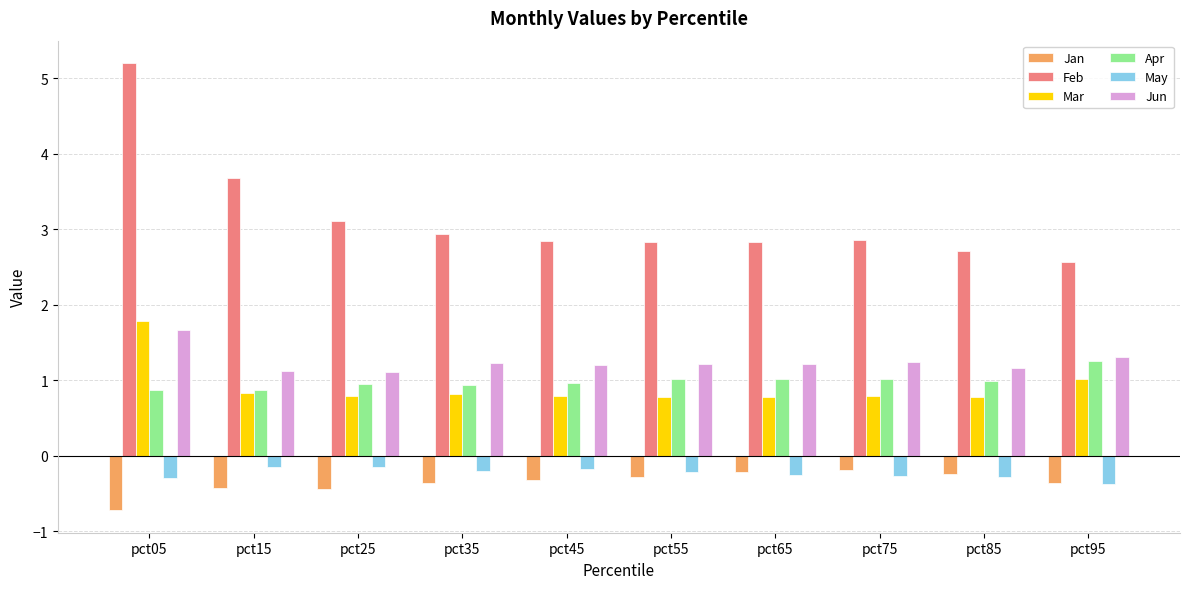

At how many categories does at least one series exceed 2?

10